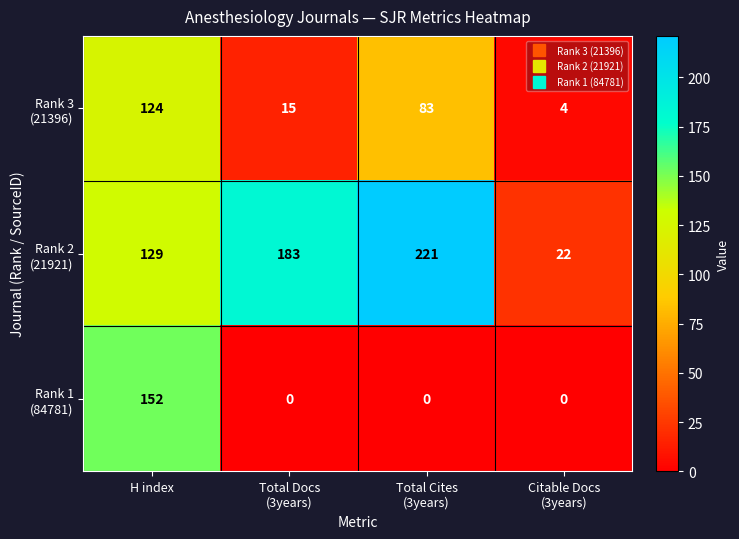

What is the greatest value displayed?

221